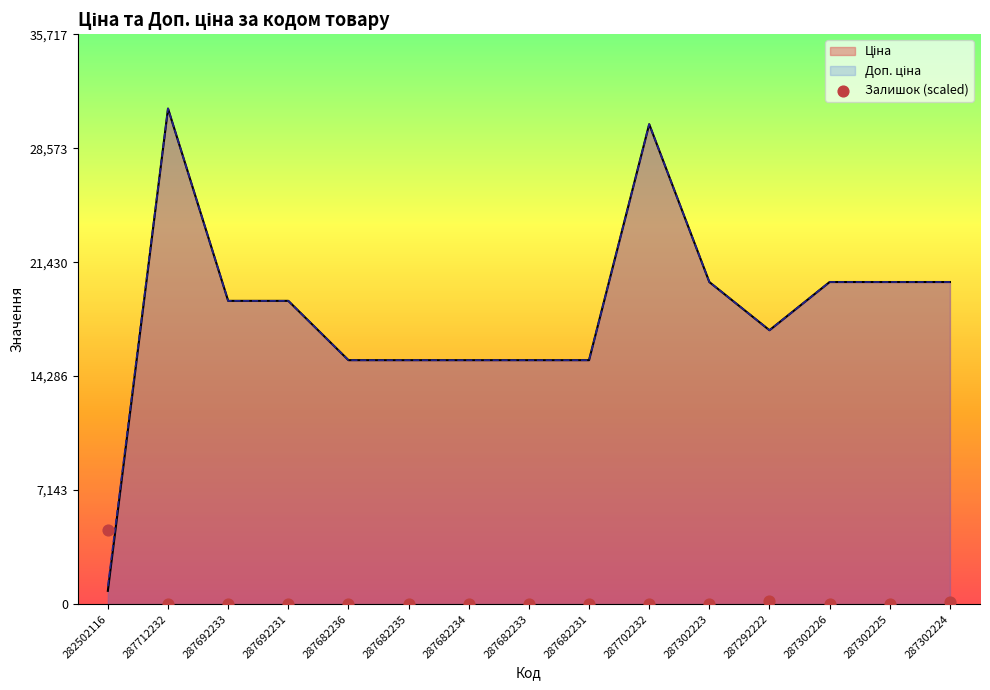

At which category is the sum across all series the highest?

287712232